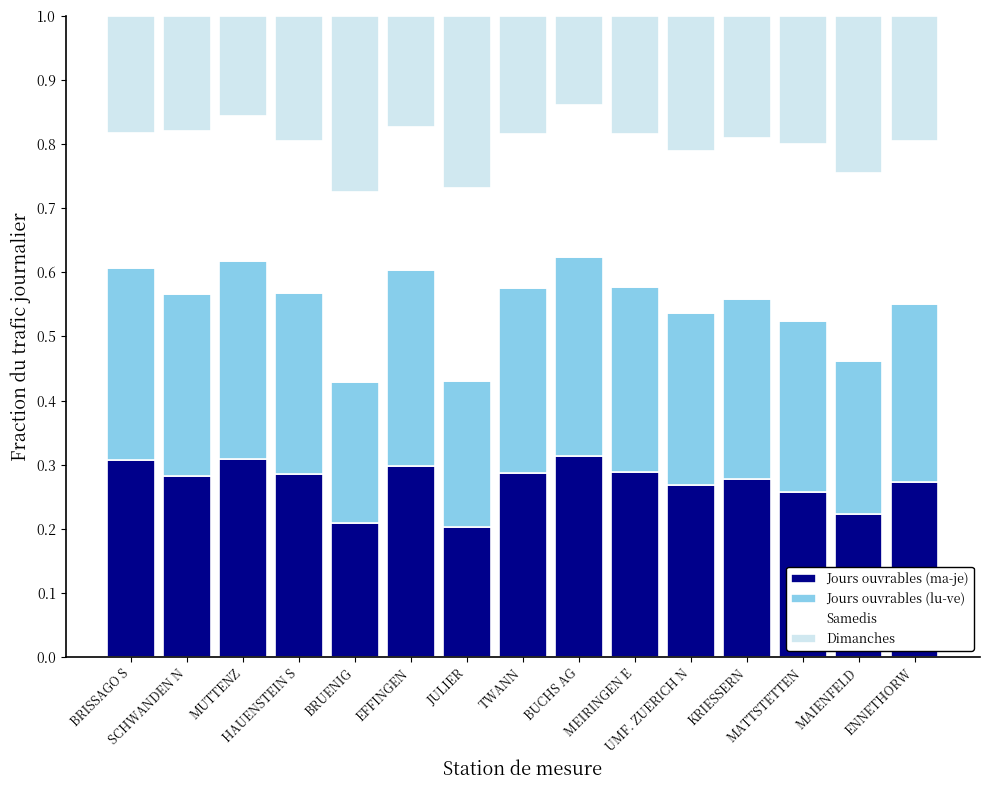

Count the Jours ouvrables (ma-je) values in the range 0 to 1.

15